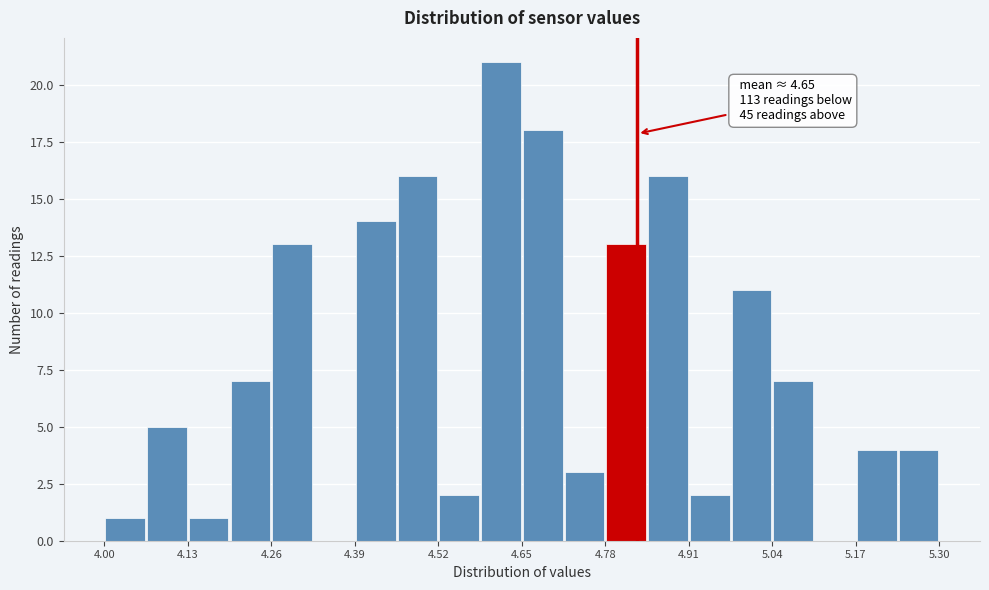

Around what value on the x-axis is the tallest bar? Give the approximate position of its centre, as read against the axis.

4.62